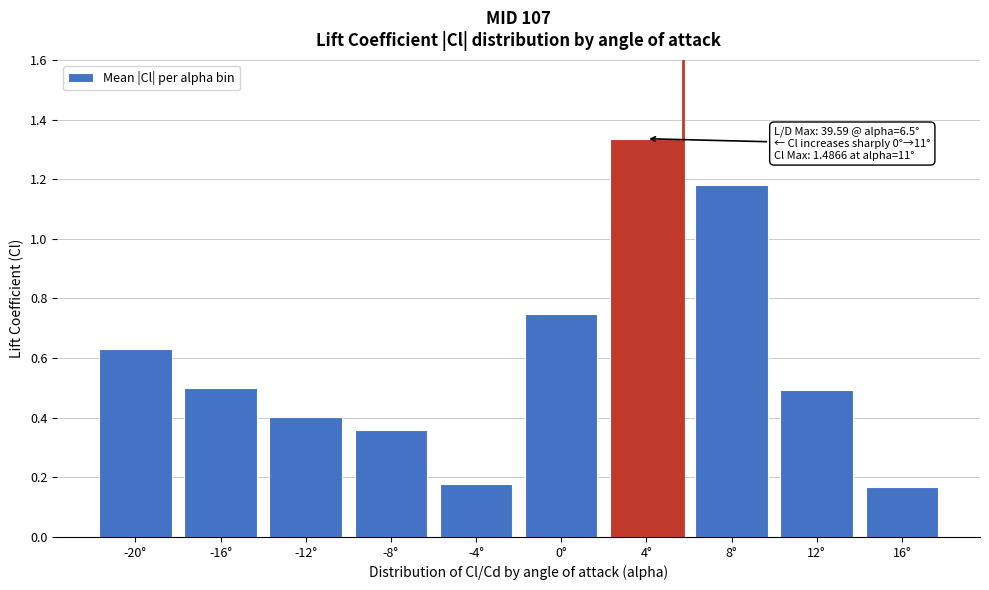

Which has a higher value, 8° or -4°?

8°